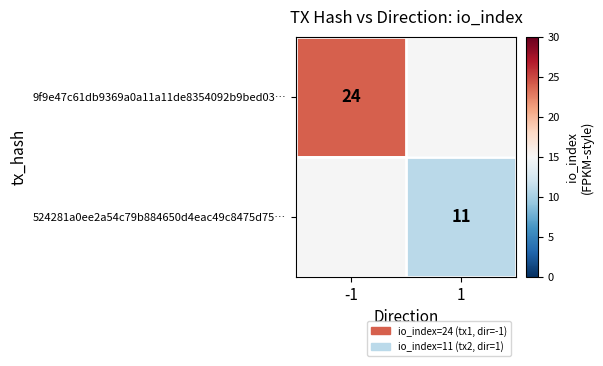

Between 1 and -1, which is larger?

-1